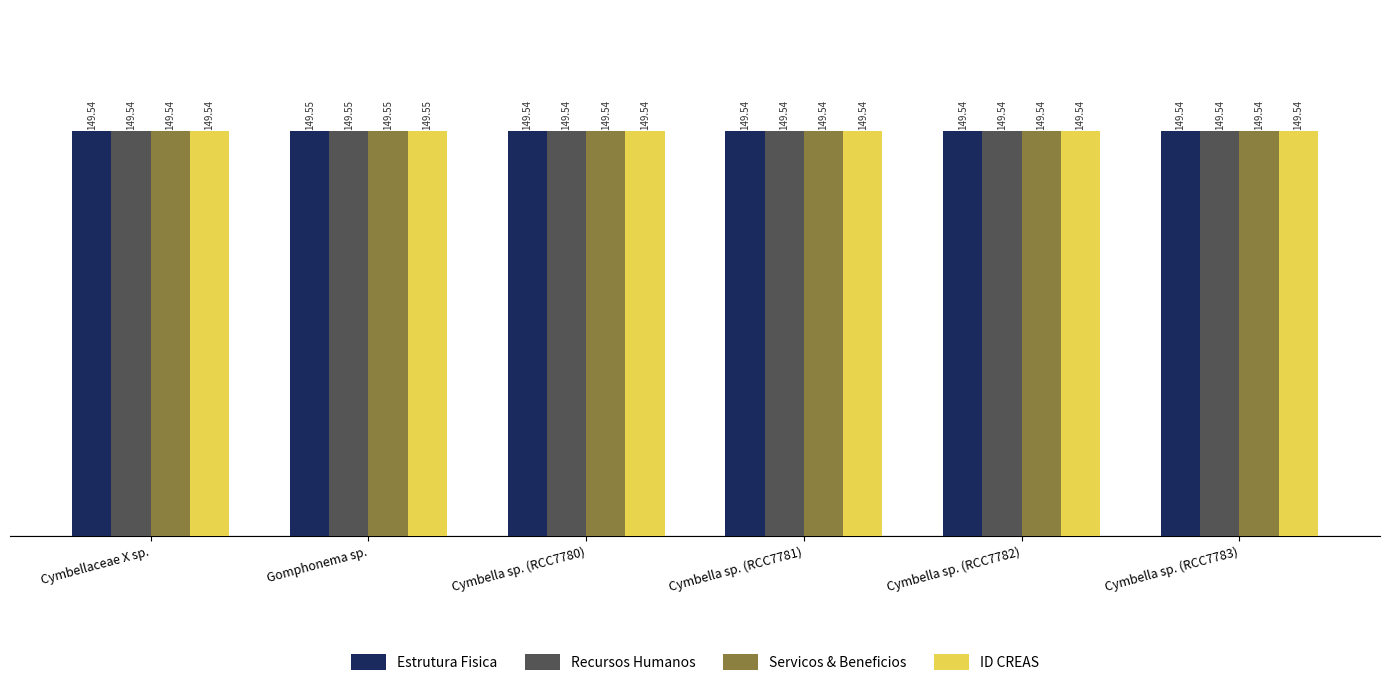

Reading right to left, what are all the values shown in this chart?

Estrutura Fisica: 149.5	149.5	149.5	149.5	149.6	149.5
Recursos Humanos: 149.5	149.5	149.5	149.5	149.6	149.5
Servicos & Beneficios: 149.5	149.5	149.5	149.5	149.6	149.5
ID CREAS: 149.5	149.5	149.5	149.5	149.6	149.5